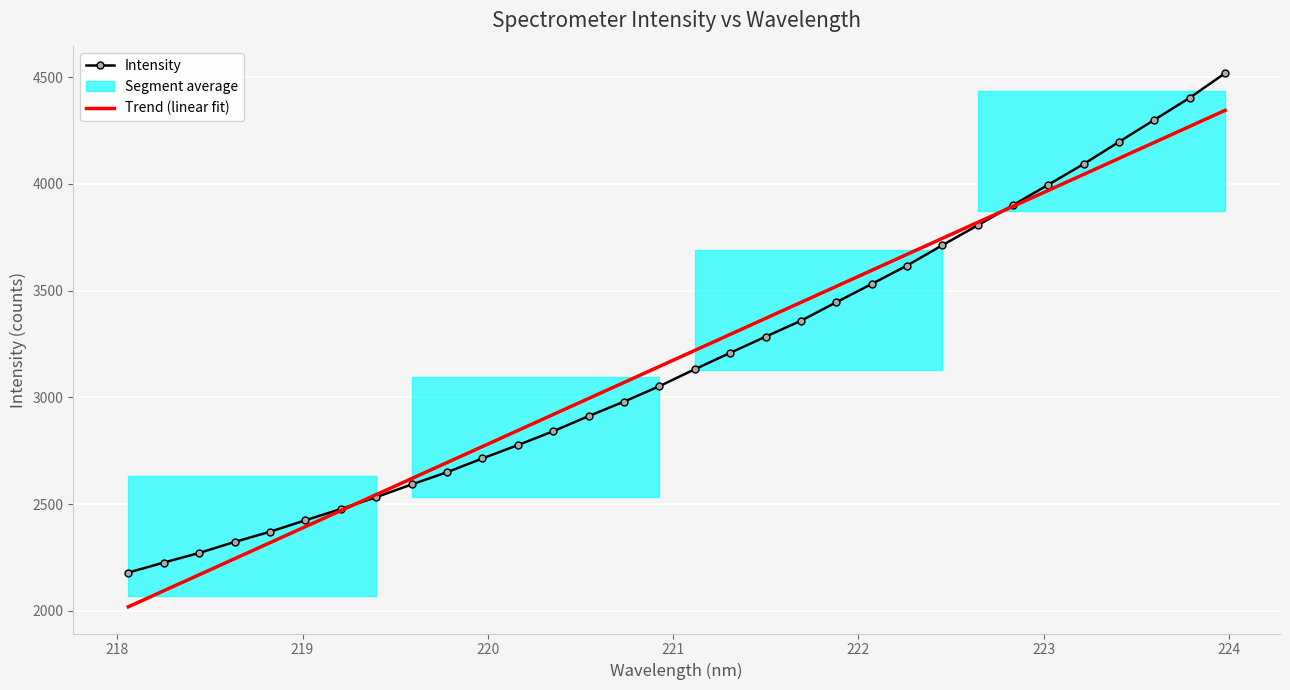

Which series has the largest total across all categories?

Trend (linear fit)